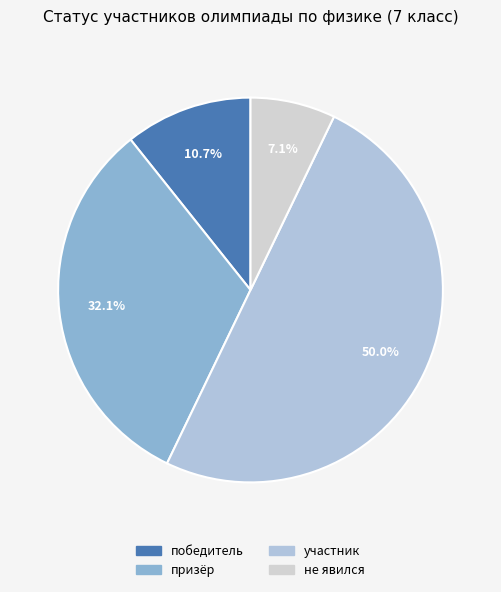

Combined, do участник and не явился account for over 50%?

Yes